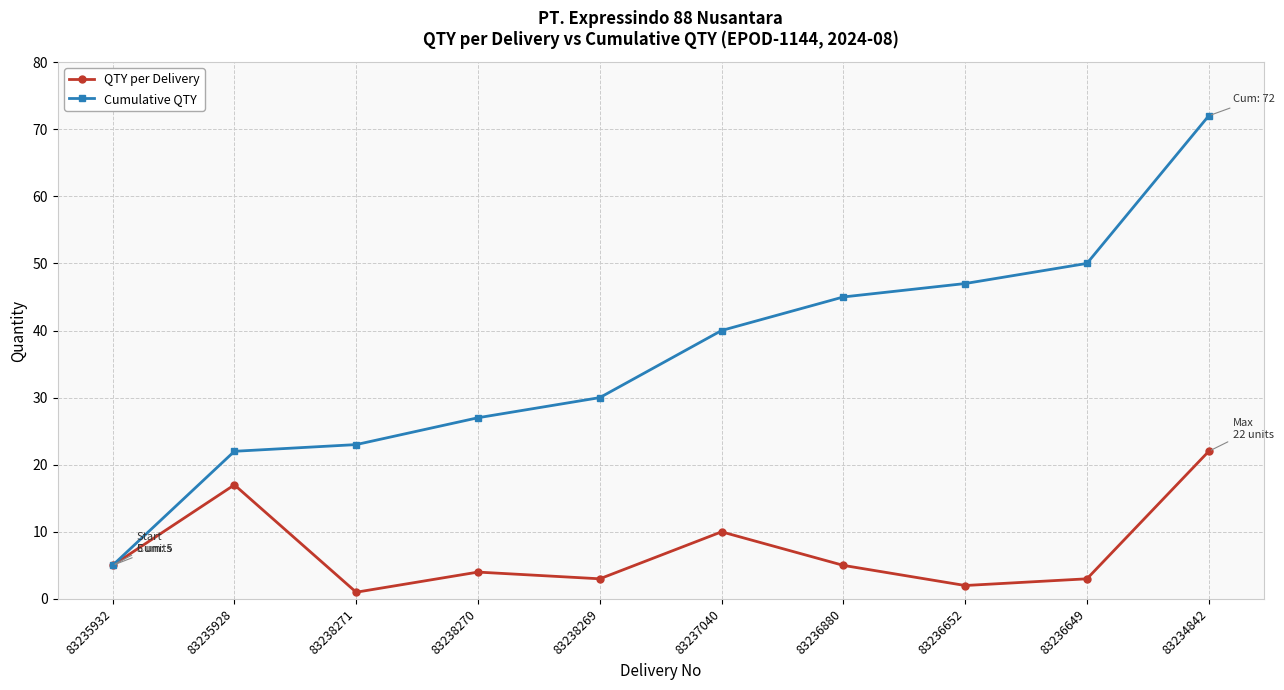

The value of Cumulative QTY at 83235928 is 30. True or false?

False